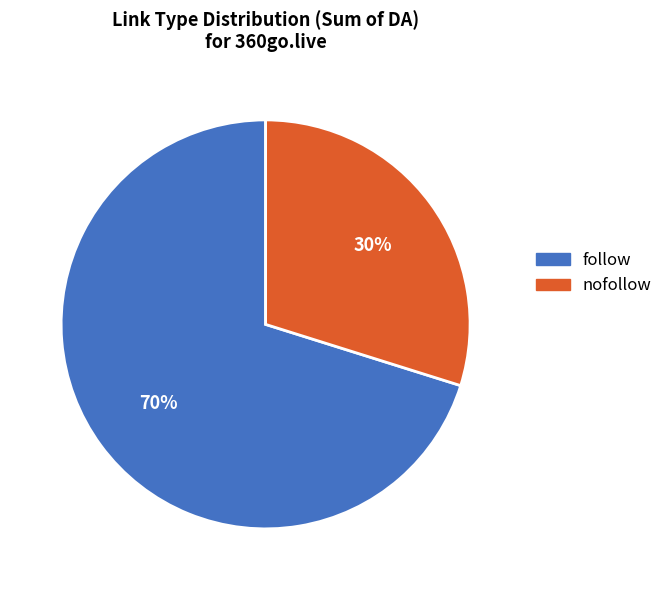

To the nearest percent, what is the difference between the nofollow and follow slice percentages?

40%